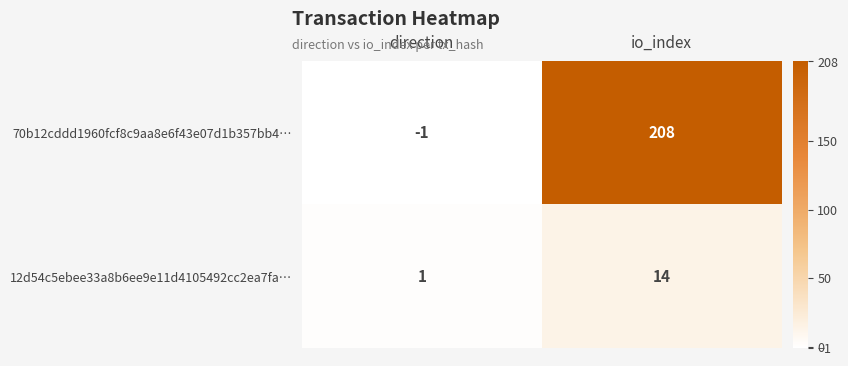

Is the value of 70b12cddd1960fcf8c9aa8e6f43e07d1b357bb4… at io_index greater than the value of 12d54c5ebee33a8b6ee9e11d4105492cc2ea7fa… at io_index?

Yes